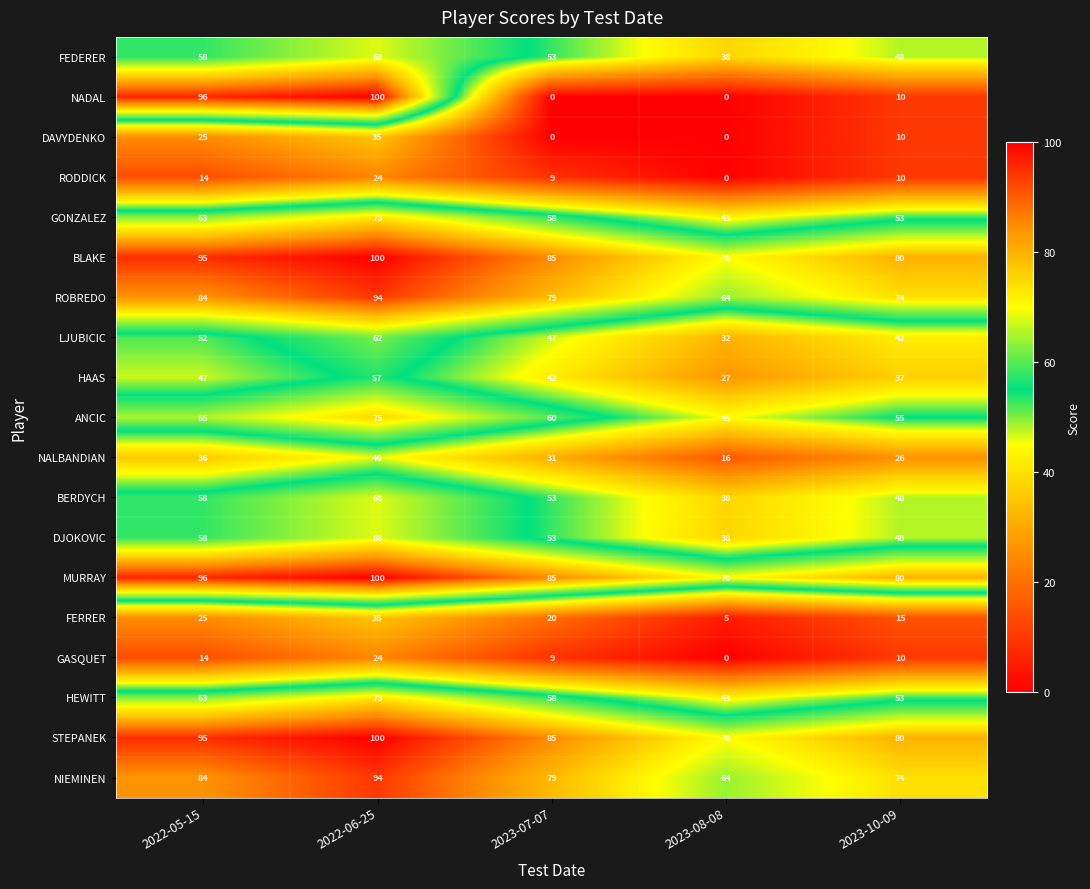

How many data points in DJOKOVIC are less than 53?

2